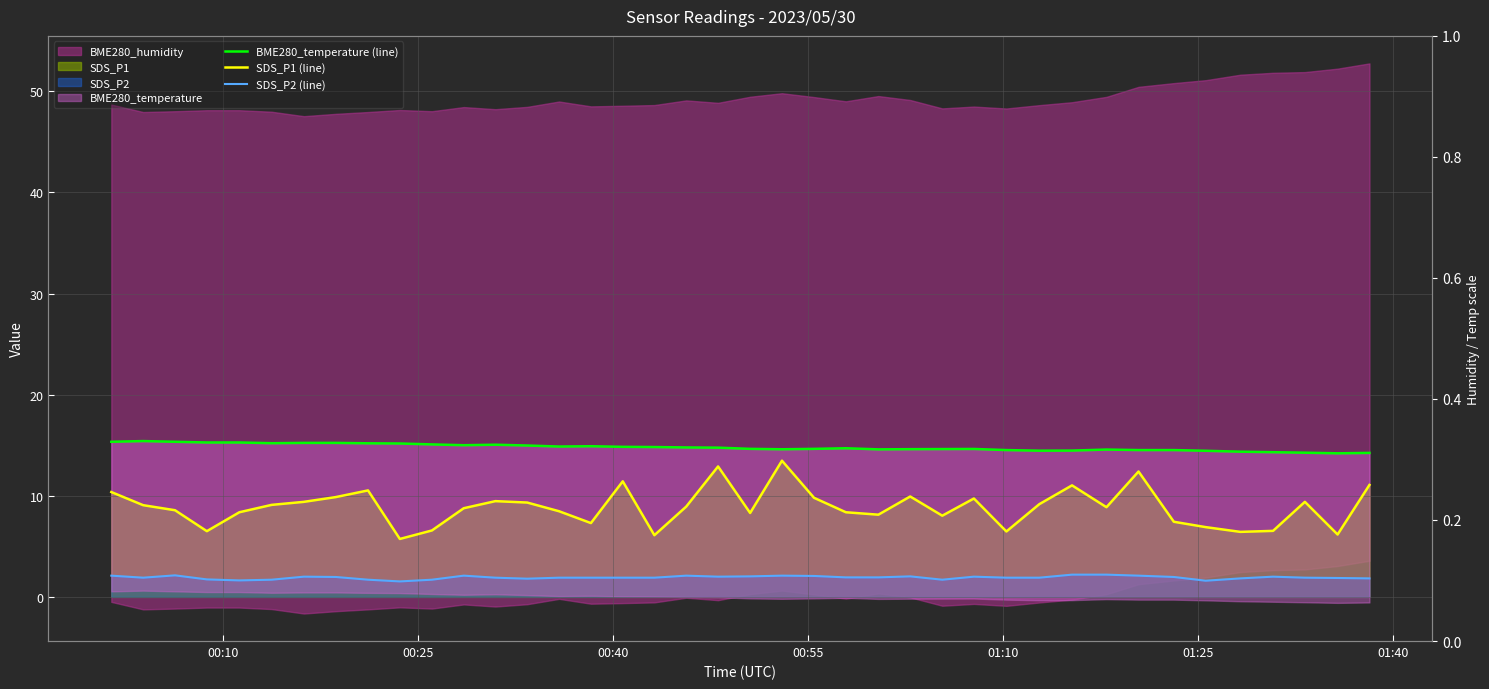

The SDS_P2 (line) series shows 1.9 at 00:25. True or false?

True